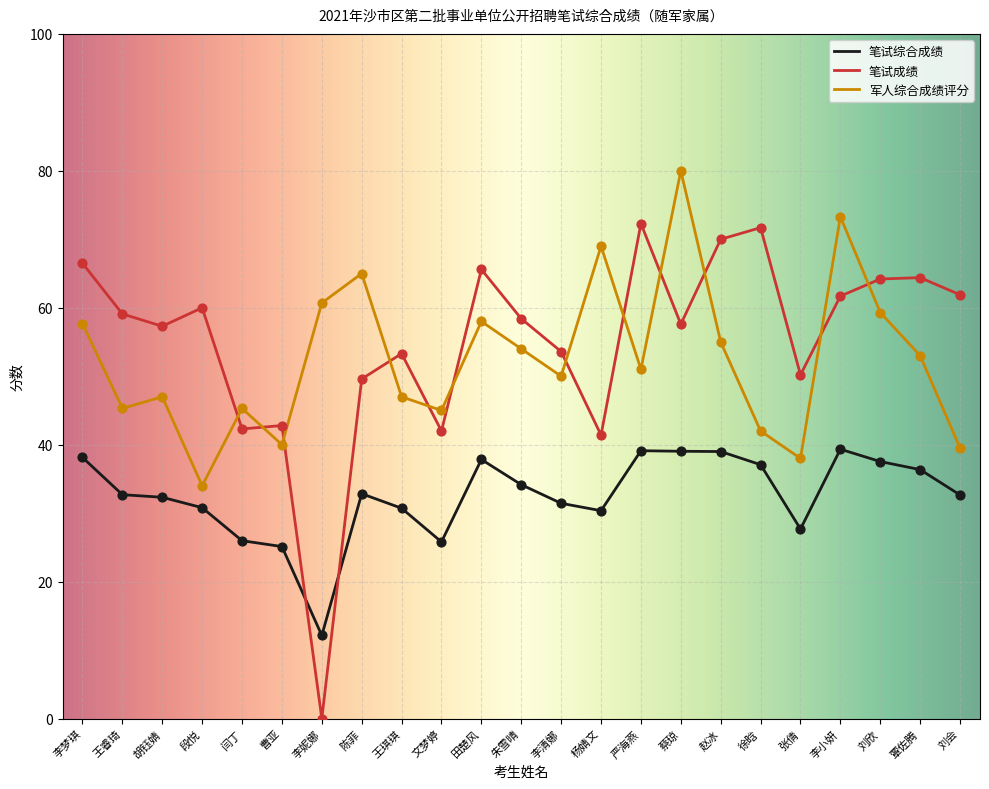

Which series has the largest total across all categories?

笔试成绩